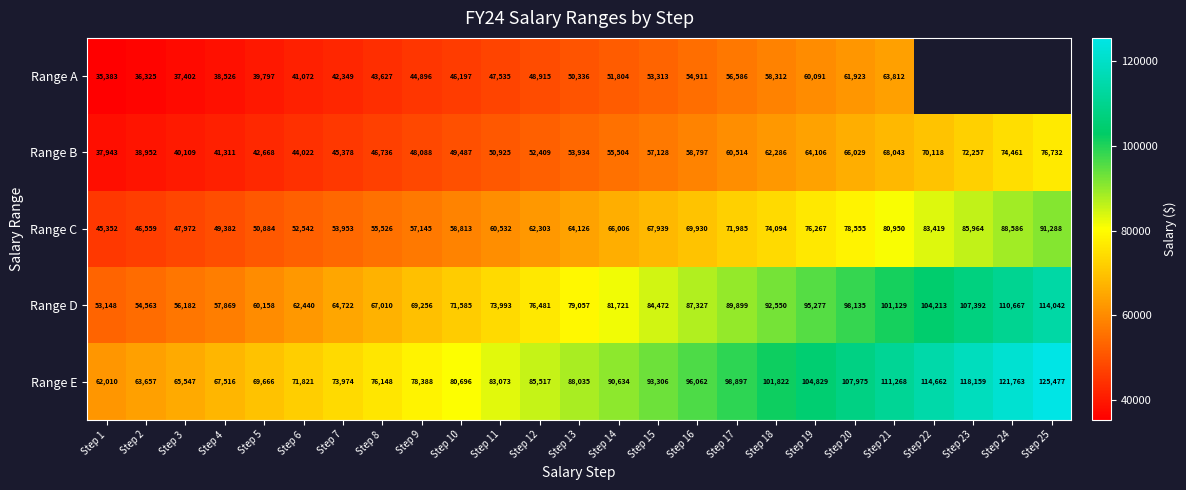

At Step 6, list the series in order from largest to smallest.

Range E, Range D, Range C, Range B, Range A